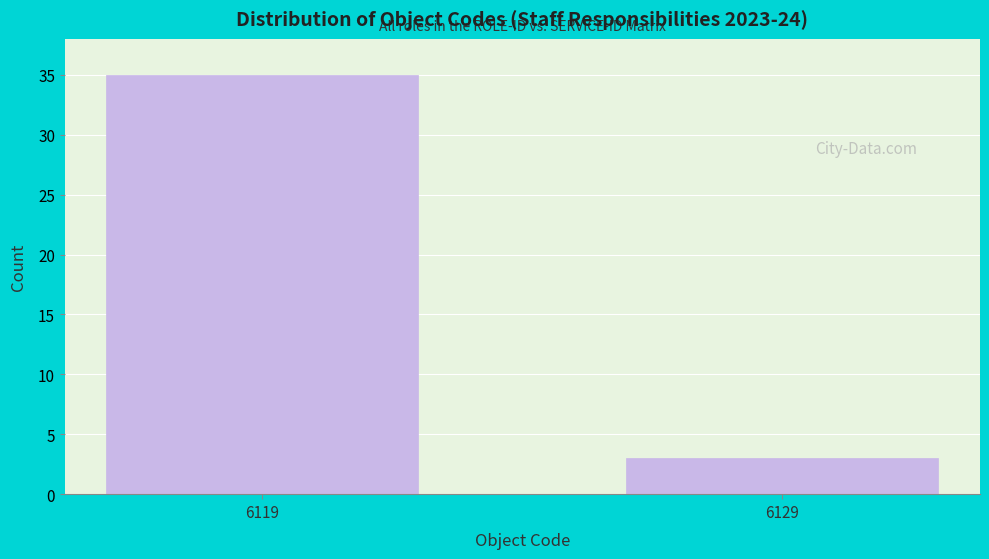

Reading left to right, extract all data points from this chart.

6119=35	6129=3